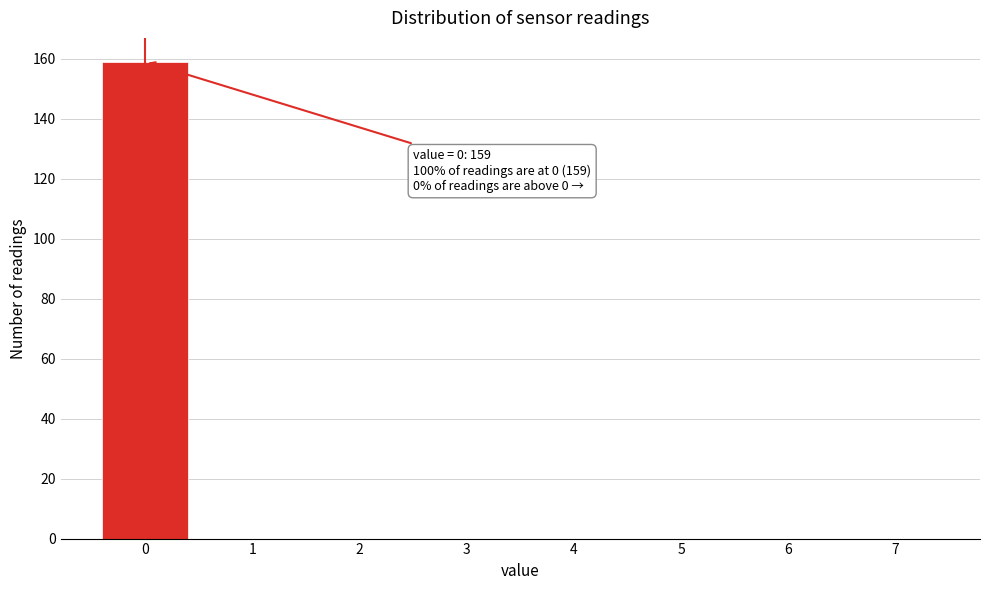

Over which range of the x-axis is the bar tallest?

-0.5 to 0.5